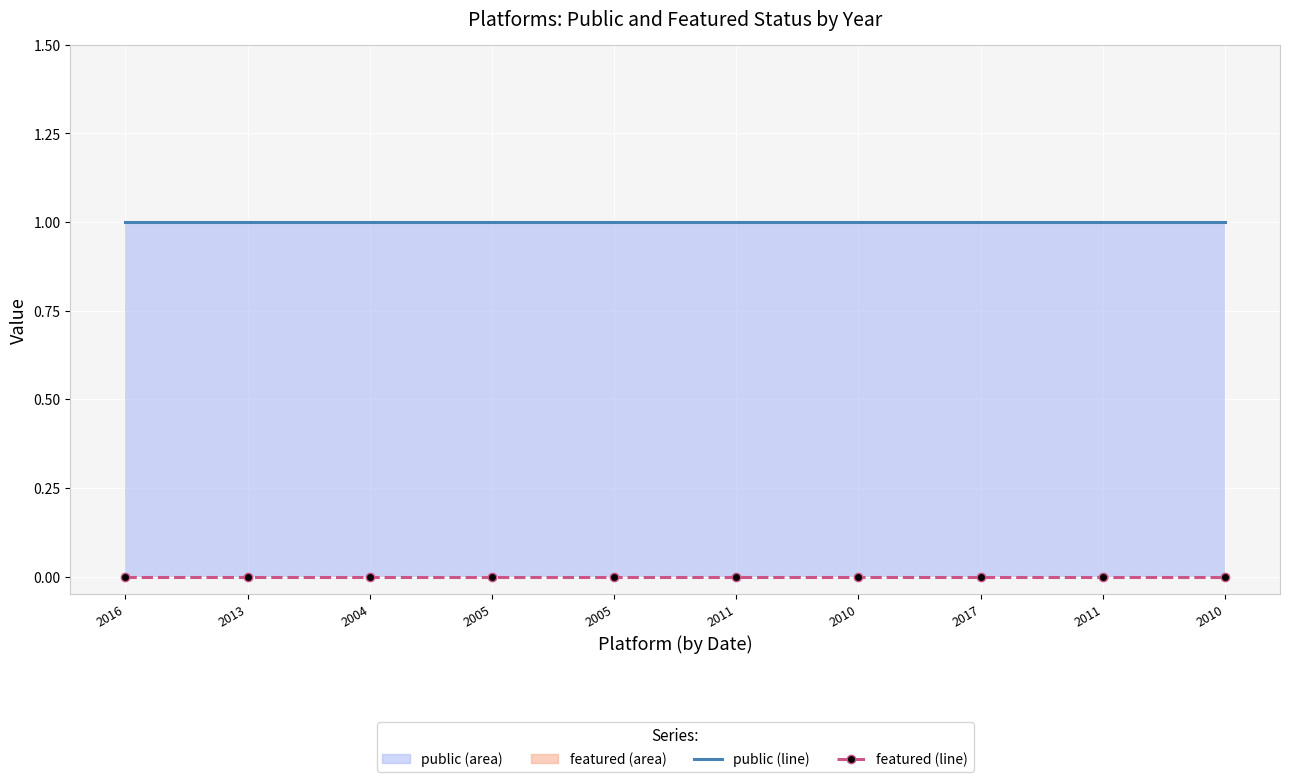

What is the total value across all series at 2011?

1